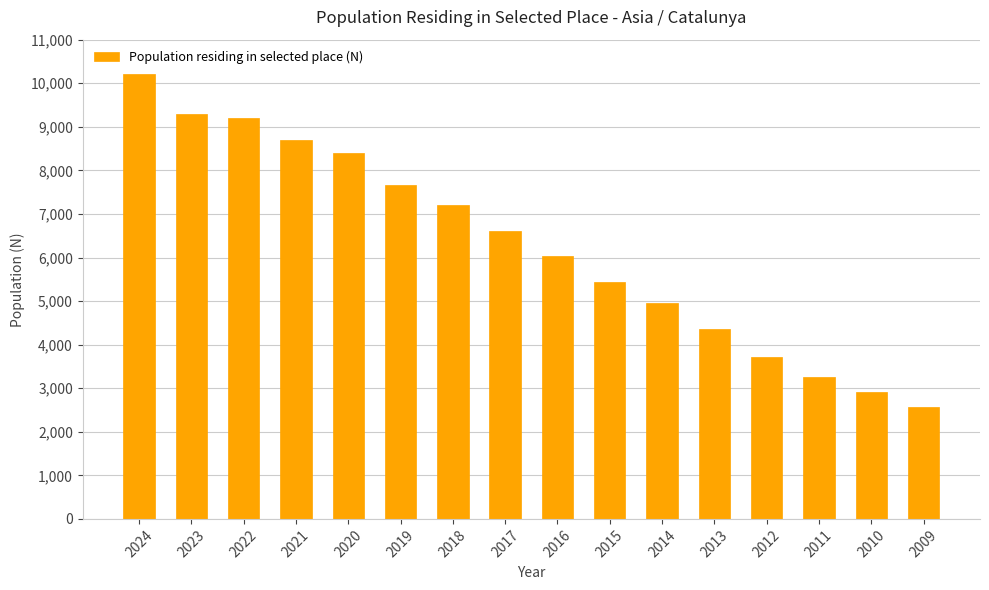

How many values are below 6601?

8